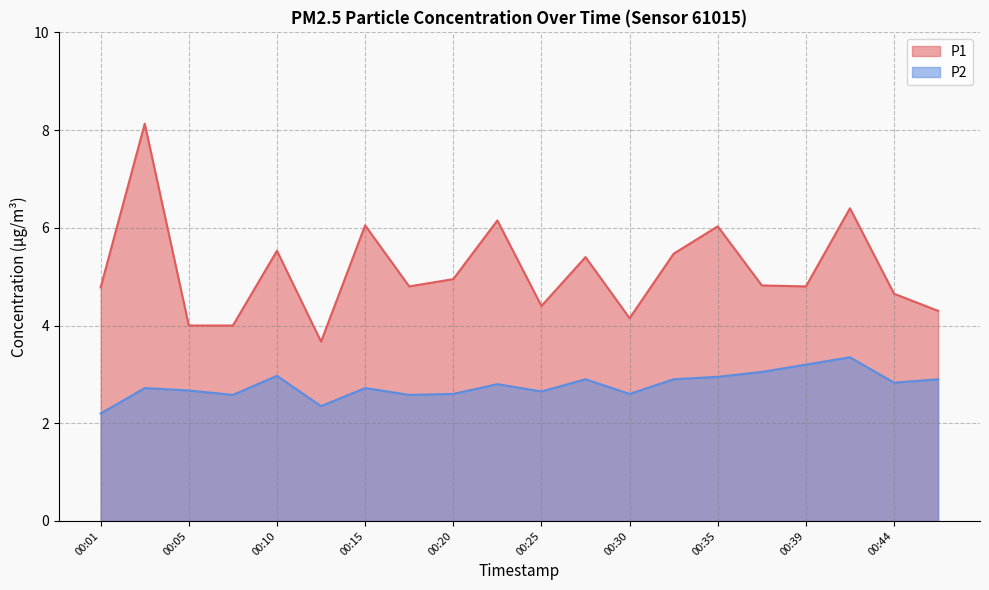

What is the difference between the highest and lowest values at 00:25?

1.8